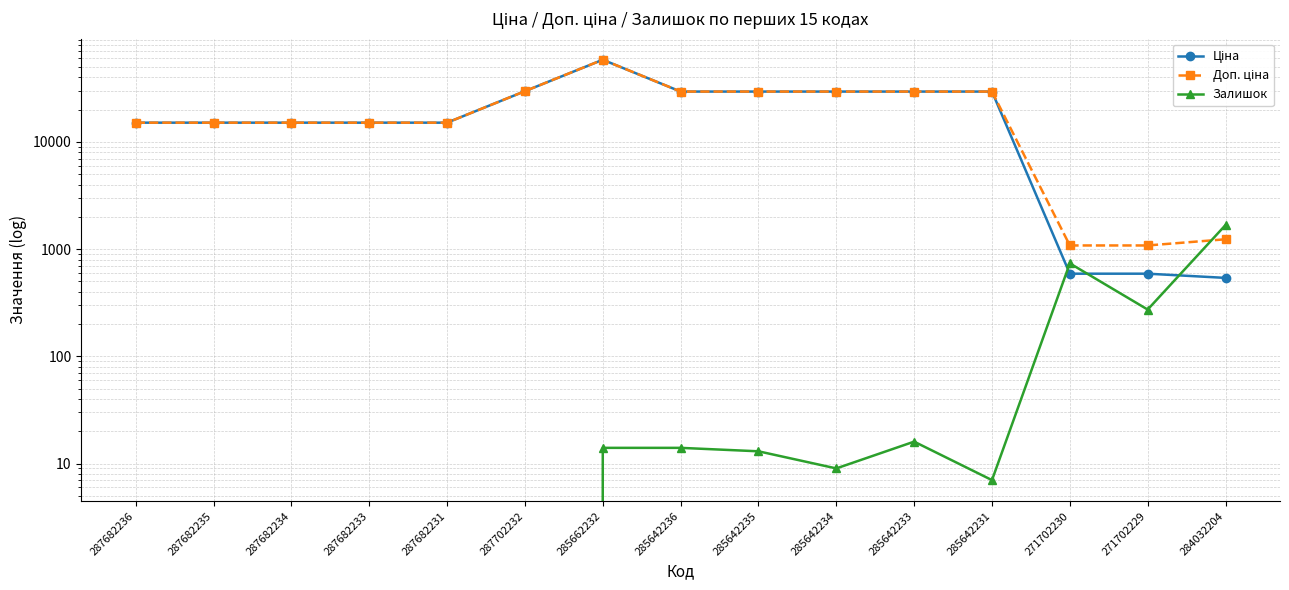

What is the highest value of the Ціна series?

58426.5